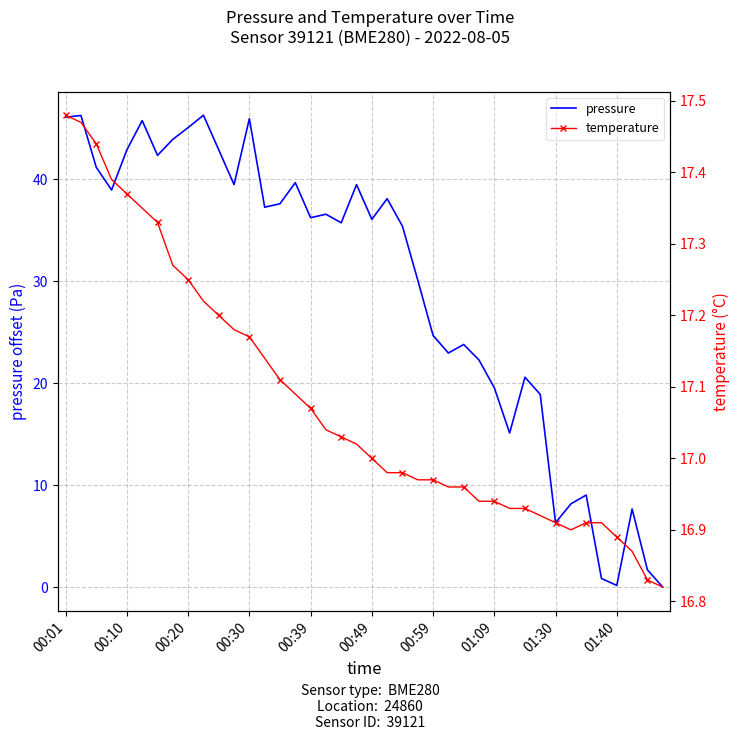

What are all the series names shown in the legend?

pressure, temperature